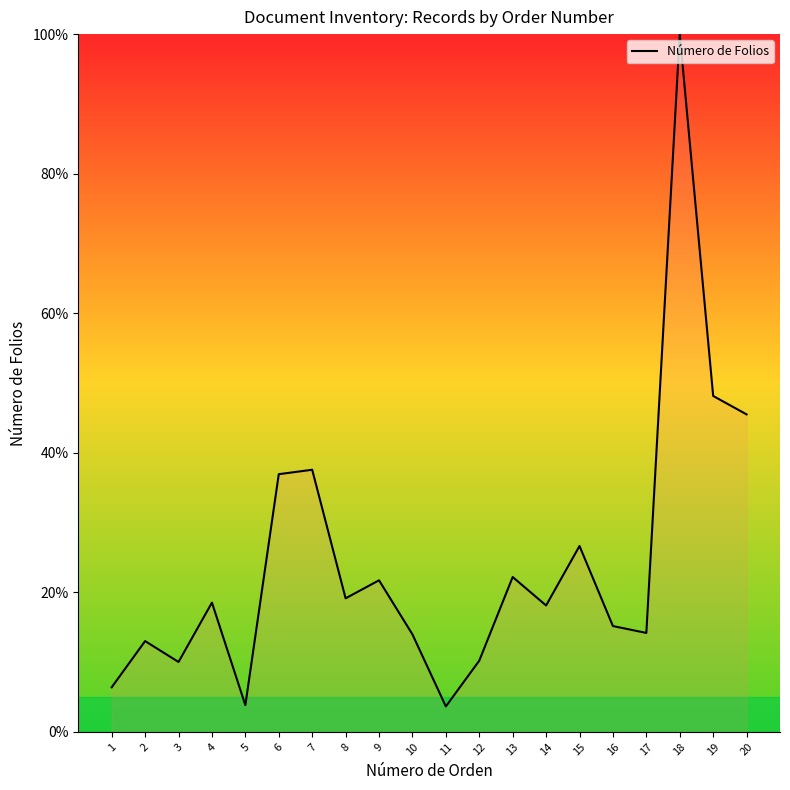

True or false: the data shows 45.5 at 20.

True